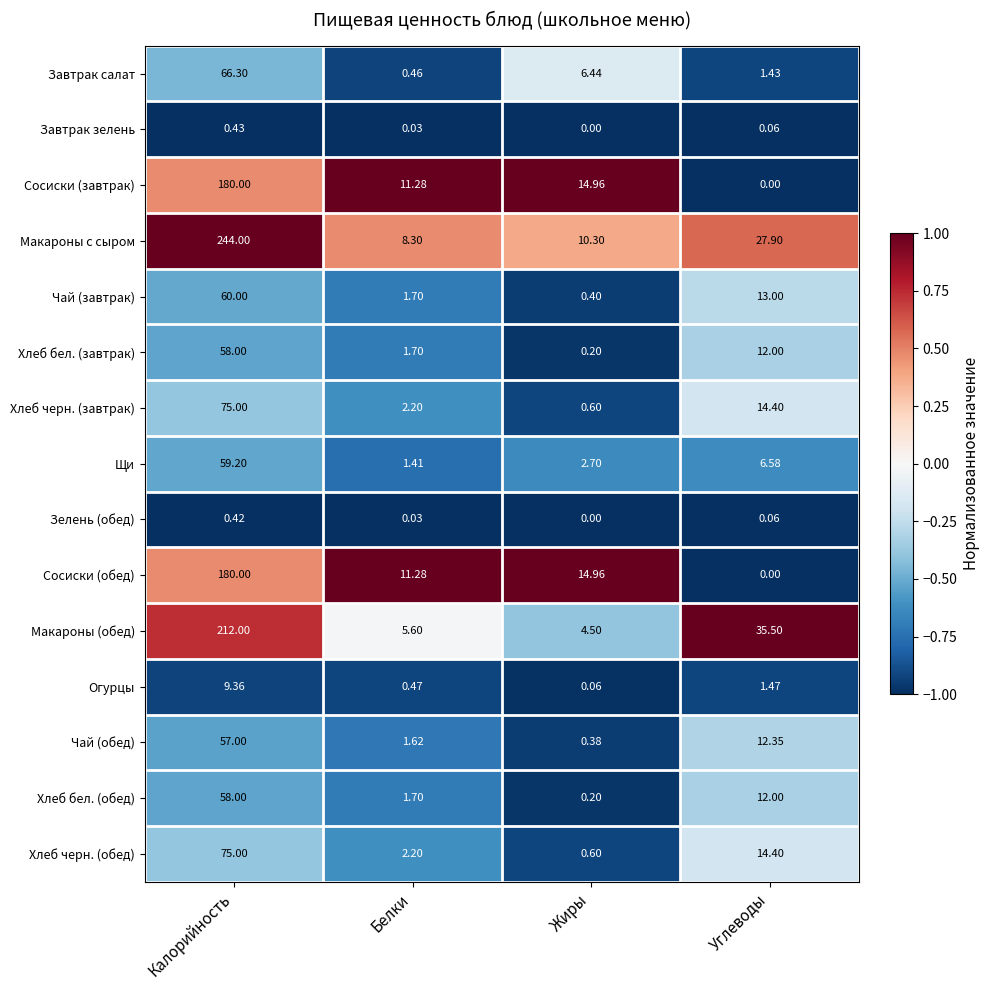

At how many categories does at least one series exceed 0?

4